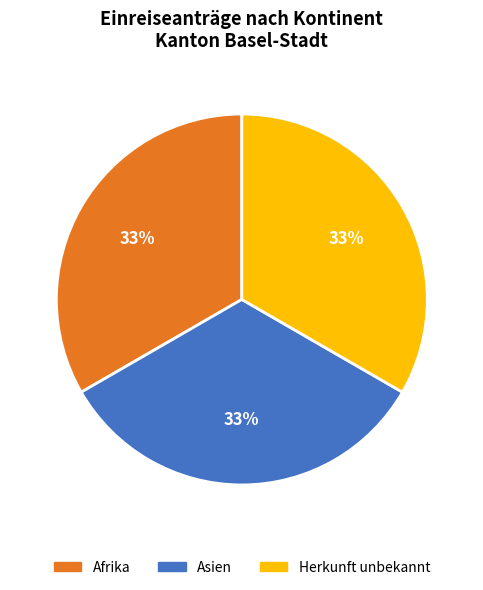

To the nearest percent, what is the average slice percentage?

33%